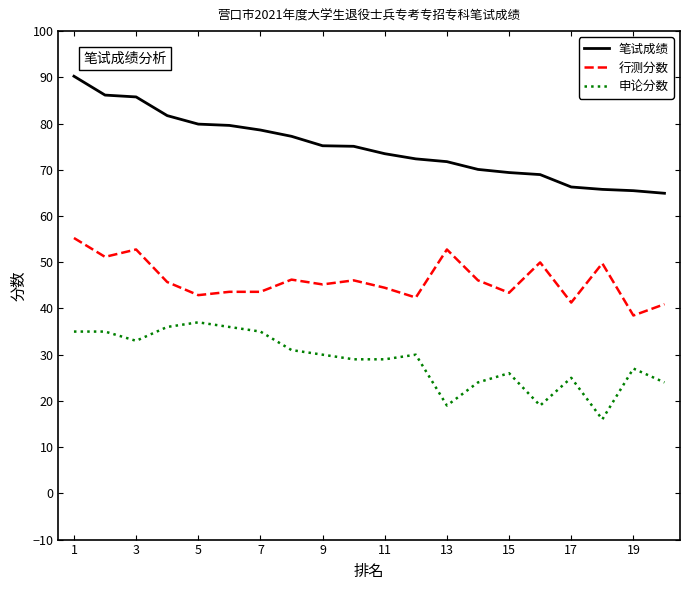

What is the average value of the 笔试成绩 series?

74.9